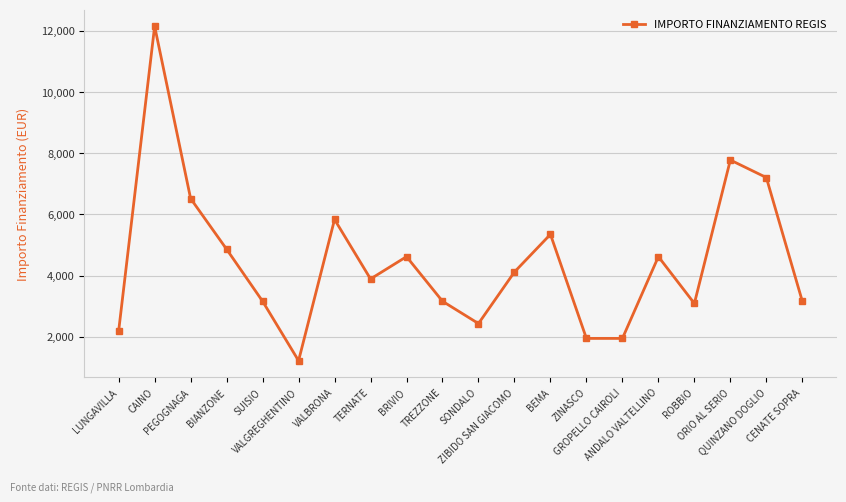

Is this an area chart (filled region under the line)?

No